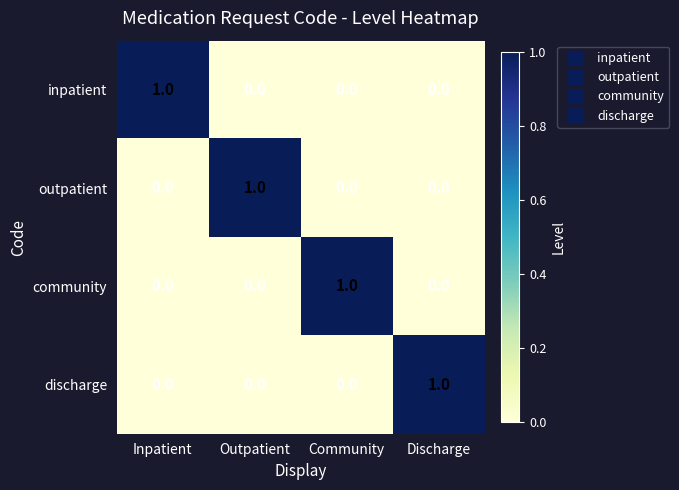

Reading left to right, transcribe all the data shown in this chart.

inpatient: 1	0	0	0
outpatient: 0	1	0	0
community: 0	0	1	0
discharge: 0	0	0	1